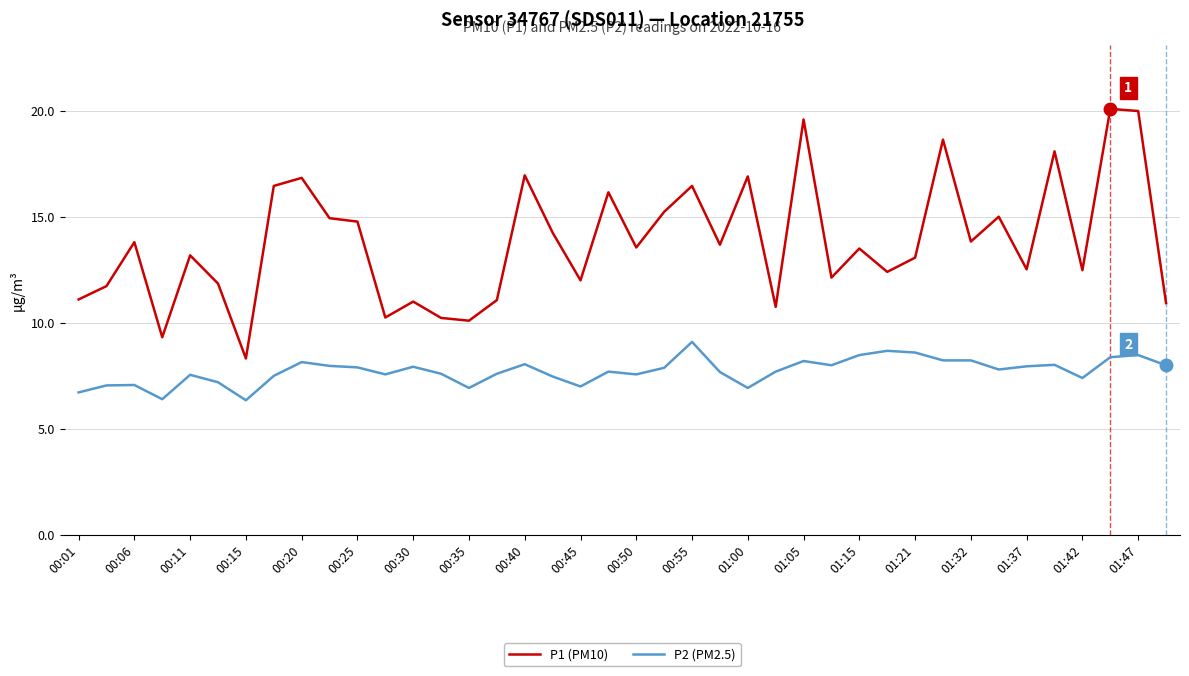

What is the greatest value displayed?

20.1